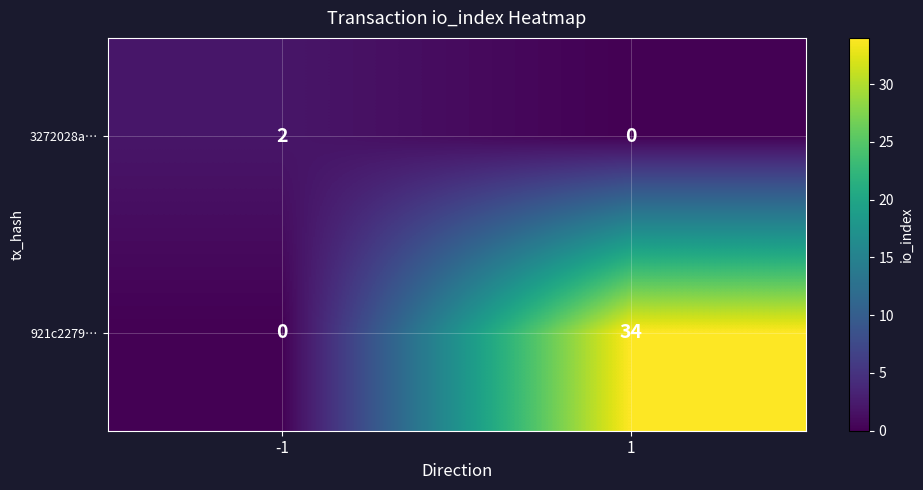

True or false: 921c2279… has a value of 34 at 1.

True